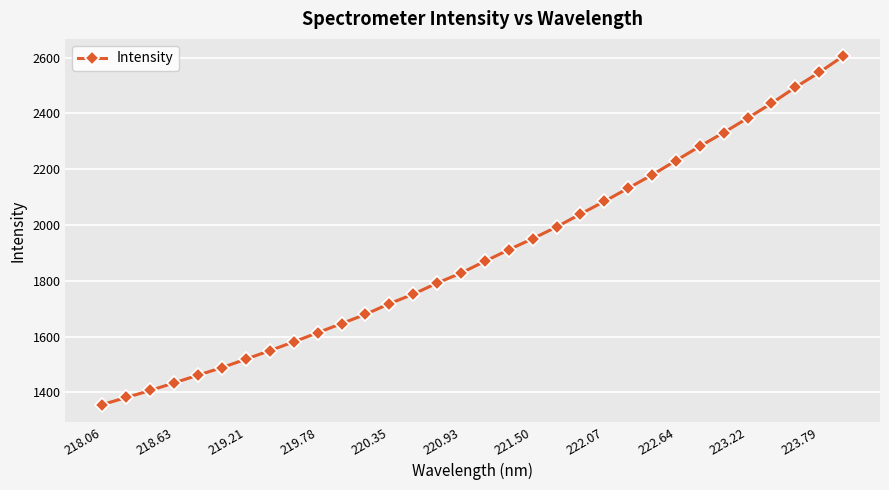

Count the number of values greater than 1869.

16